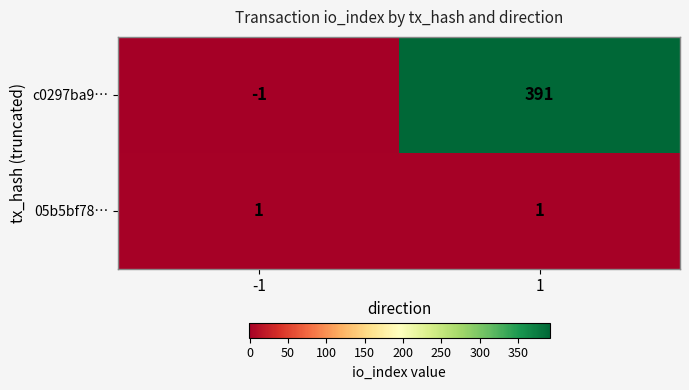

List the series in order of their peak value, highest first.

c0297ba9…, 05b5bf78…